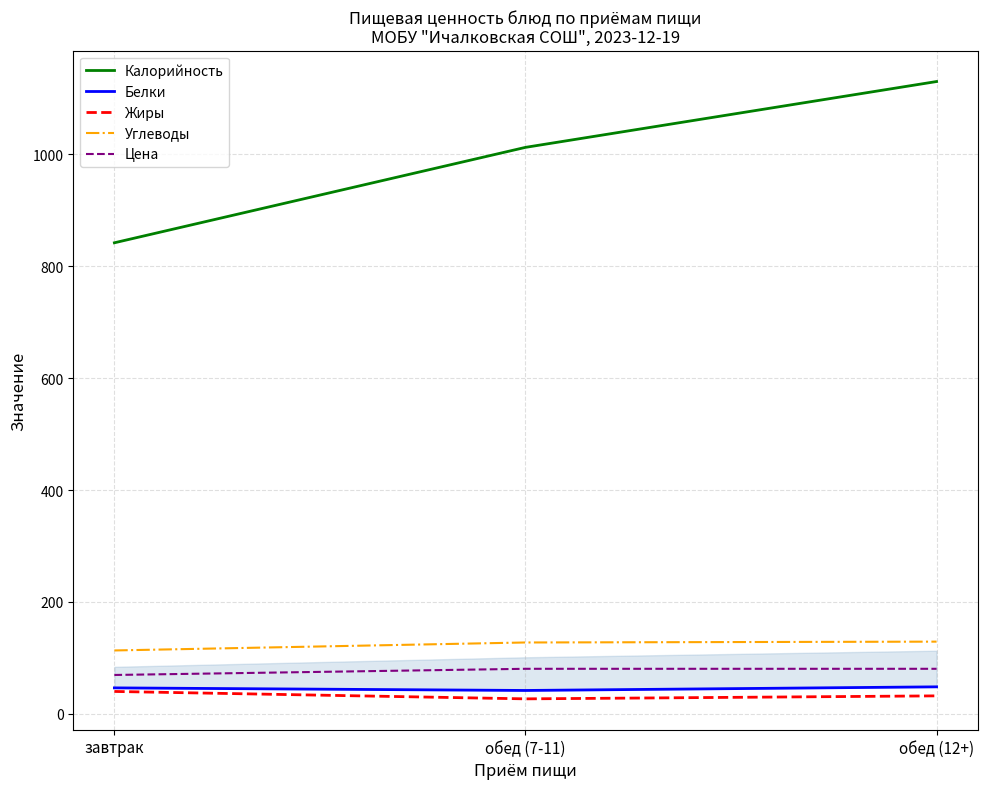

What is the maximum value shown in the chart?

1129.9